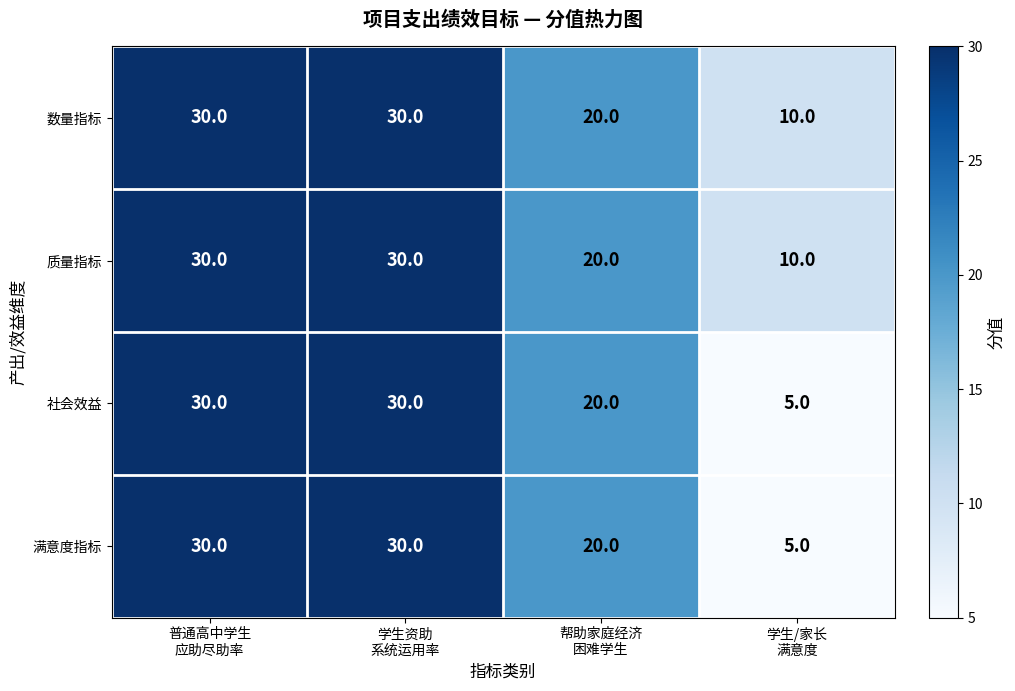

Count the 社会效益 values in the range 20 to 30.

3